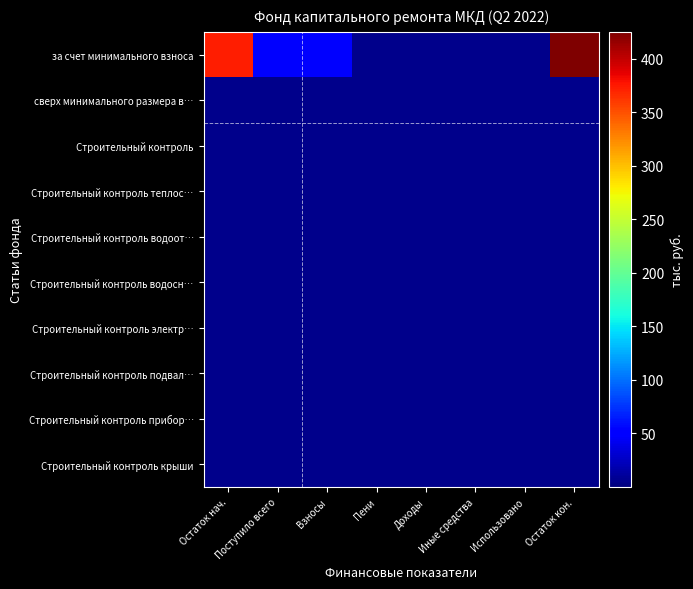

What is the total value across all series at Остаток нач.?

373.0